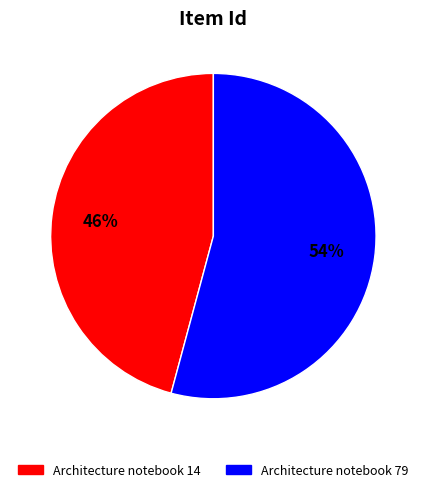

Which has a higher value, Architecture notebook 14 or Architecture notebook 79?

Architecture notebook 79